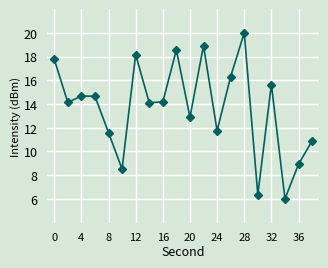

Does the chart display data point markers on the line(s)?

Yes